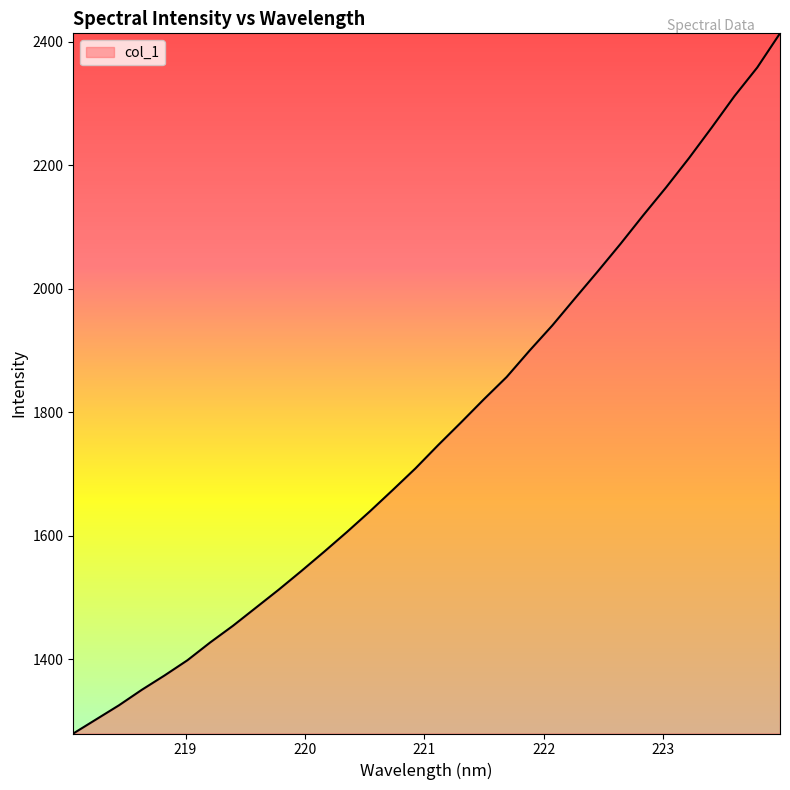

How many lines are shown in the chart?

1